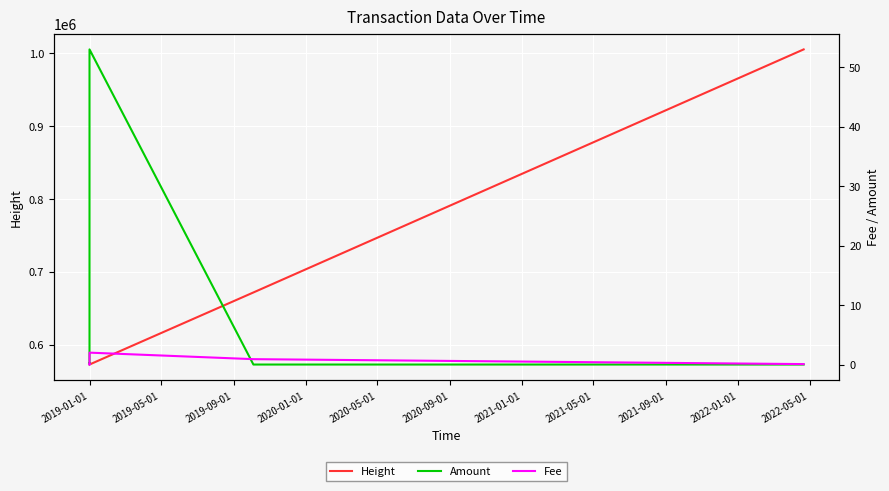

What is the lowest value of the Height series?

572822